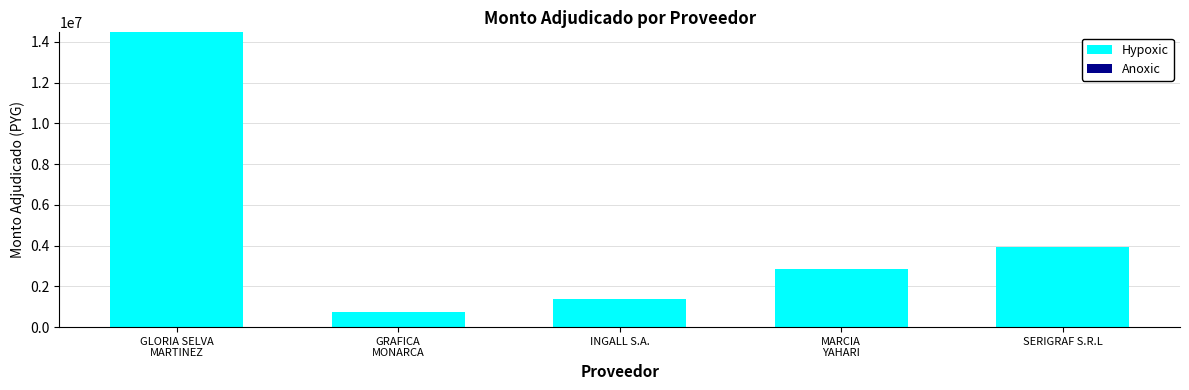

How many data points does each series have?

5